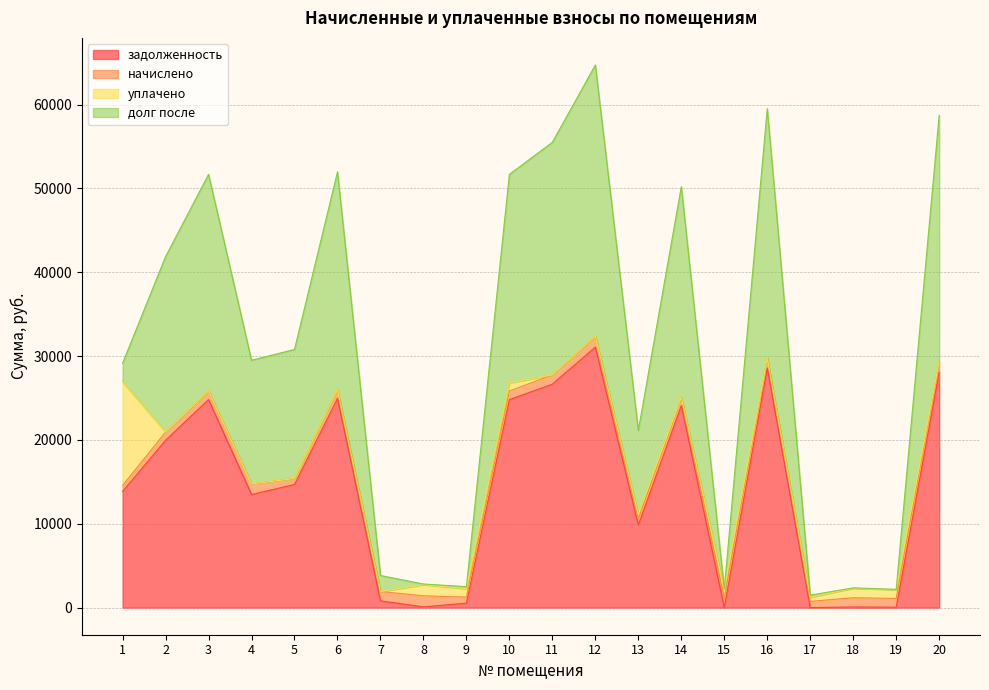

Is it true that долг после equals 2238.2 at 1?

True